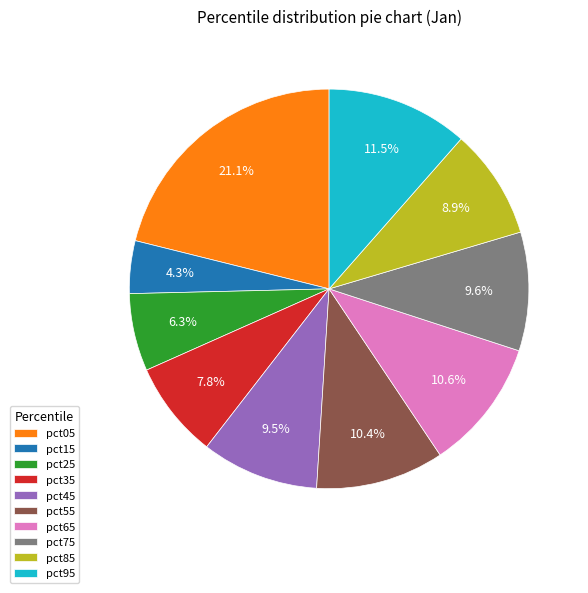

To the nearest percent, what portion does pct05 represent?

21%